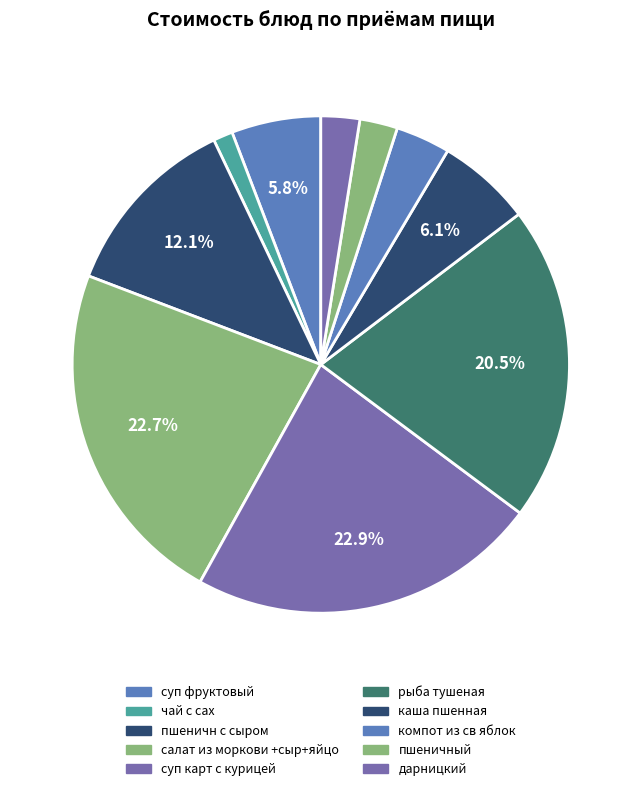

Which slice is the smallest?

чай с сах